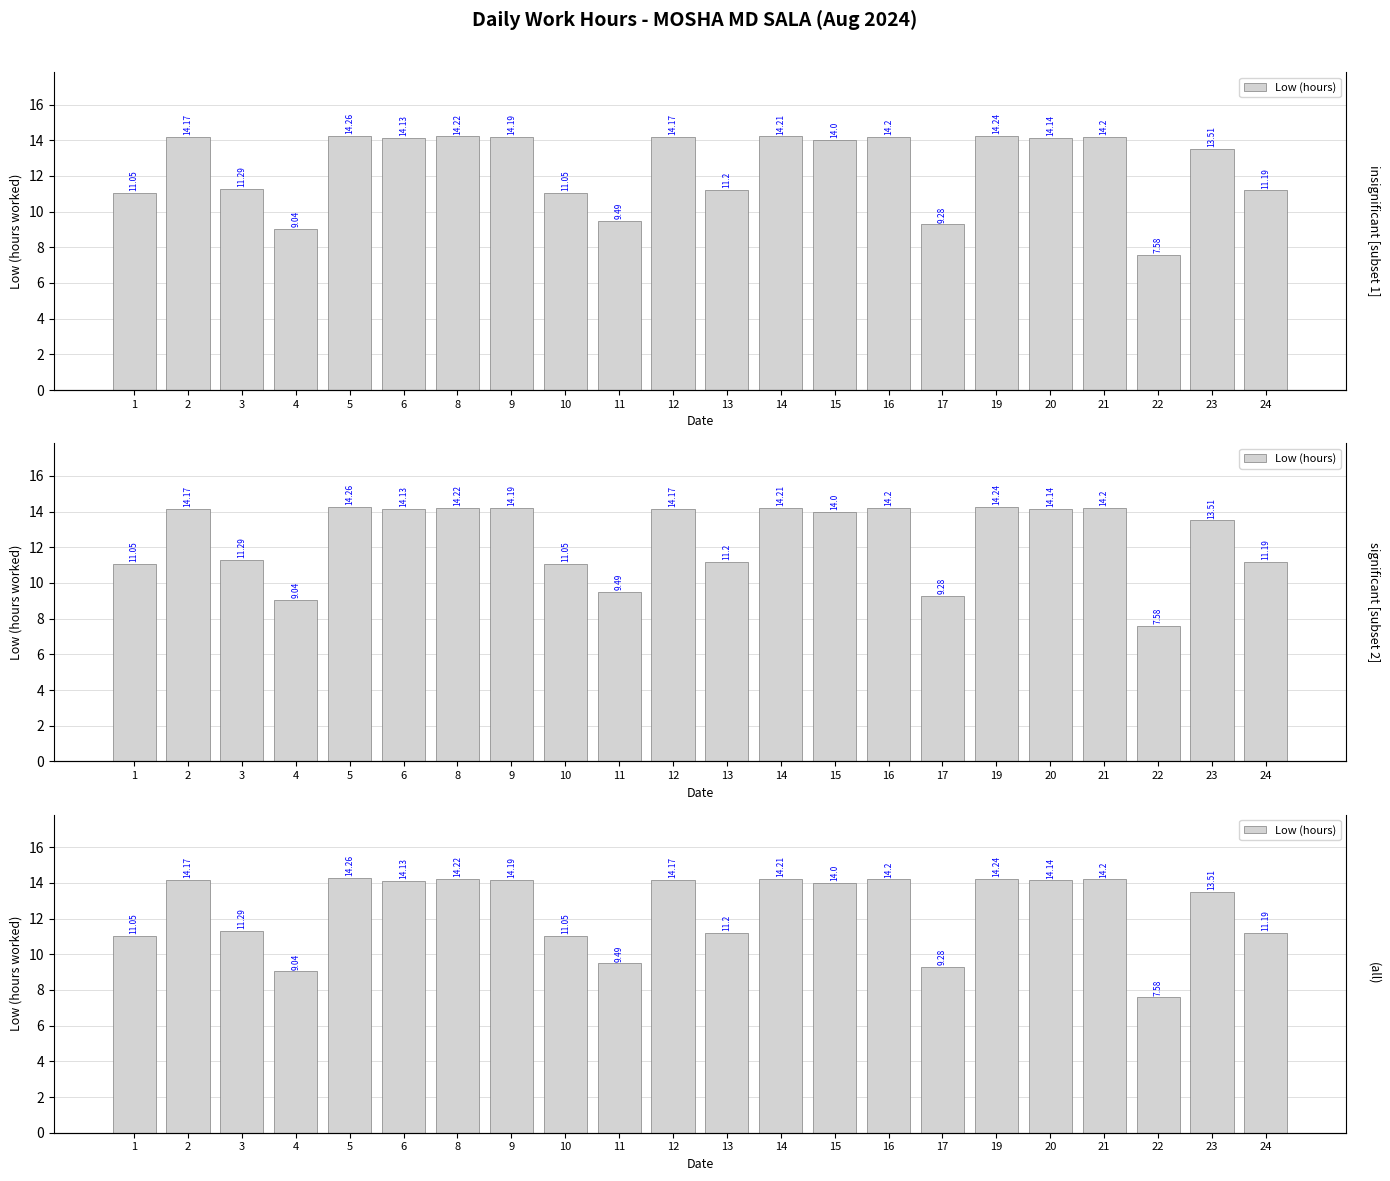

What is the change in value from 1 to 24?

+0.1